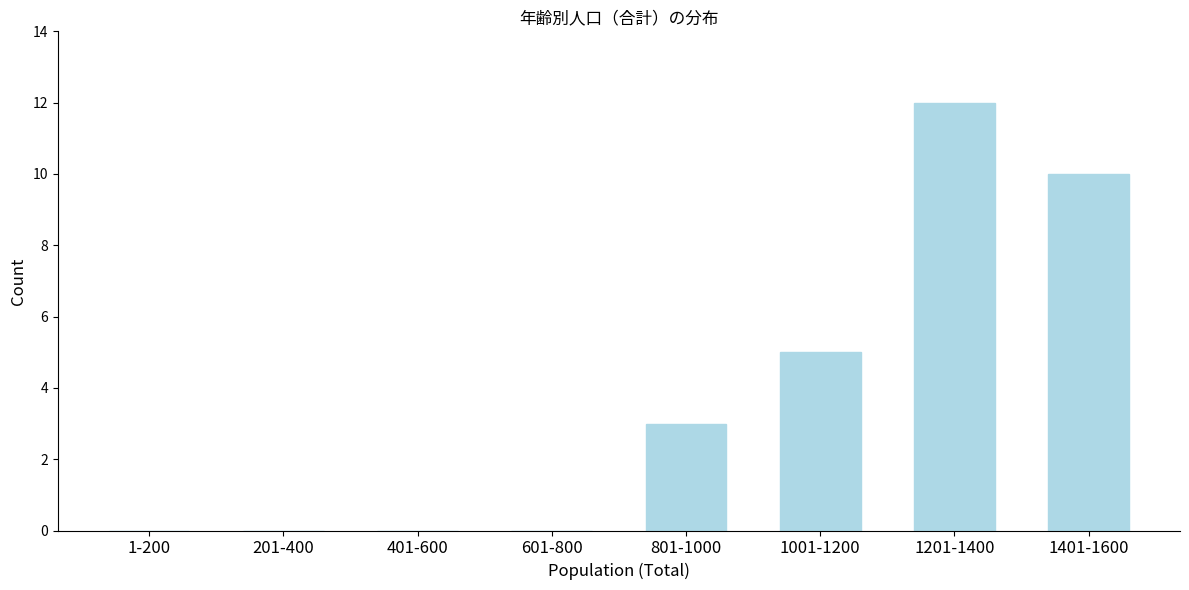

Reading left to right, extract all data points from this chart.

1-200=0	201-400=0	401-600=0	601-800=0	801-1000=3	1001-1200=5	1201-1400=12	1401-1600=10